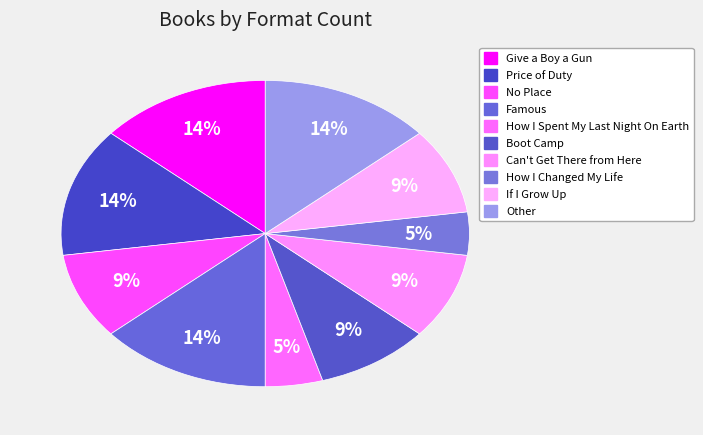

True or false: Can't Get There from Here accounts for 9% of the total.

True